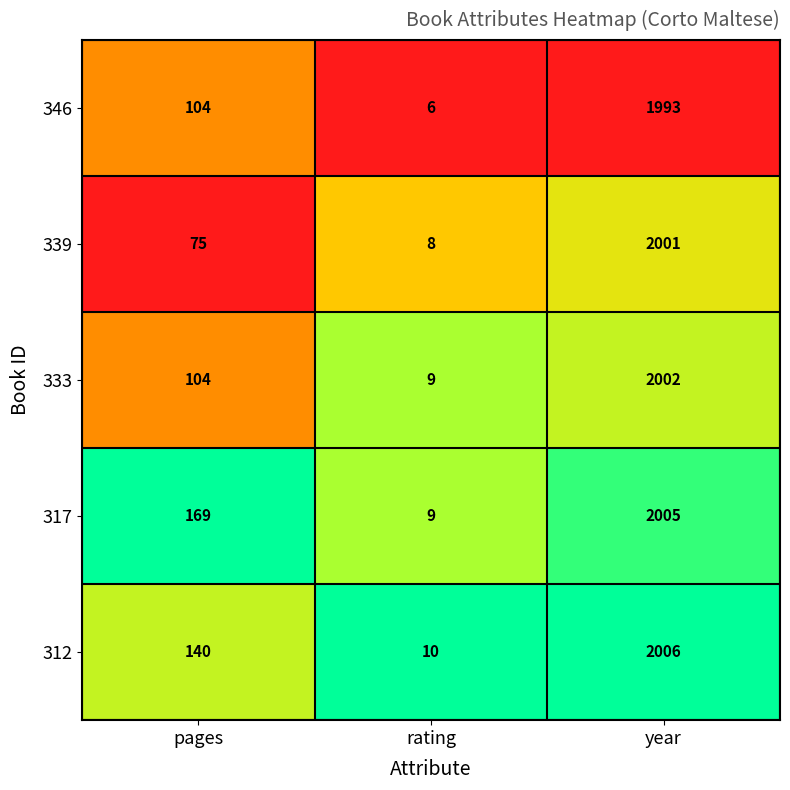

Reading left to right, transcribe all the data shown in this chart.

346: 104	6	1993
339: 75	8	2001
333: 104	9	2002
317: 169	9	2005
312: 140	10	2006